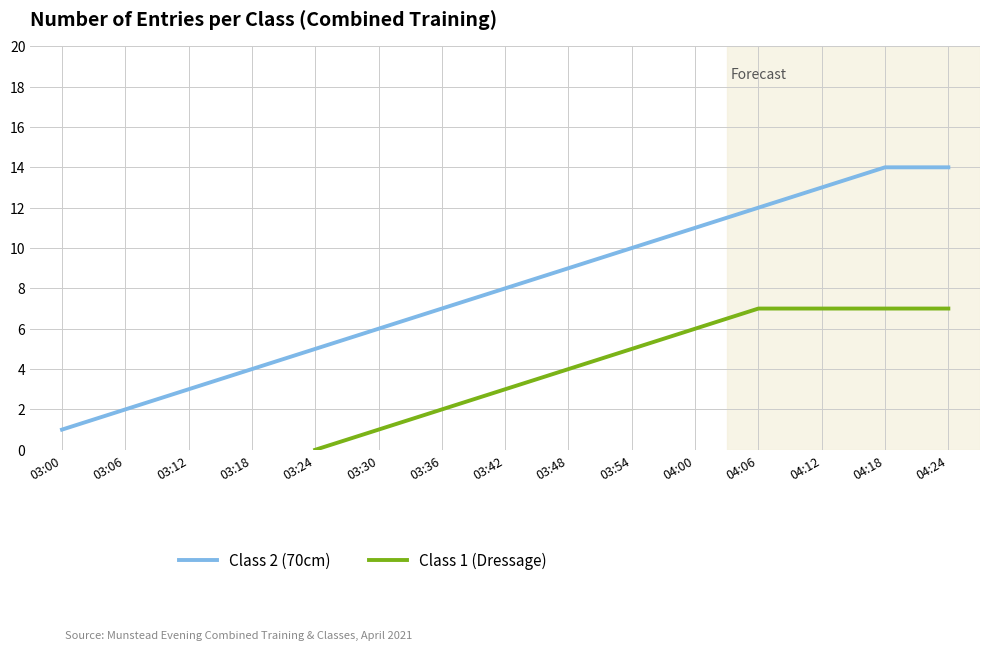

Is it true that Class 2 (70cm) equals 12 at 03:42?

False